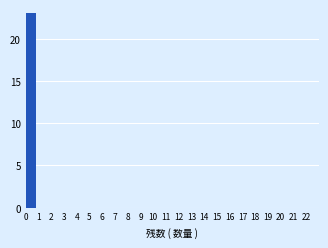

Reading left to right, transcribe this chart: for each bar, give the range it covers on the x-axis and its height. The values are not printed on the chart, so give them approximately, as read against the axis.

0 to 1: 23
1 to 2: 0
2 to 3: 0
3 to 4: 0
4 to 5: 0
5 to 6: 0
6 to 7: 0
7 to 8: 0
8 to 9: 0
9 to 10: 0
10 to 11: 0
11 to 12: 0
12 to 13: 0
13 to 14: 0
14 to 15: 0
15 to 16: 0
16 to 17: 0
17 to 18: 0
18 to 19: 0
19 to 20: 0
20 to 21: 0
21 to 22: 0
22 to 23: 0